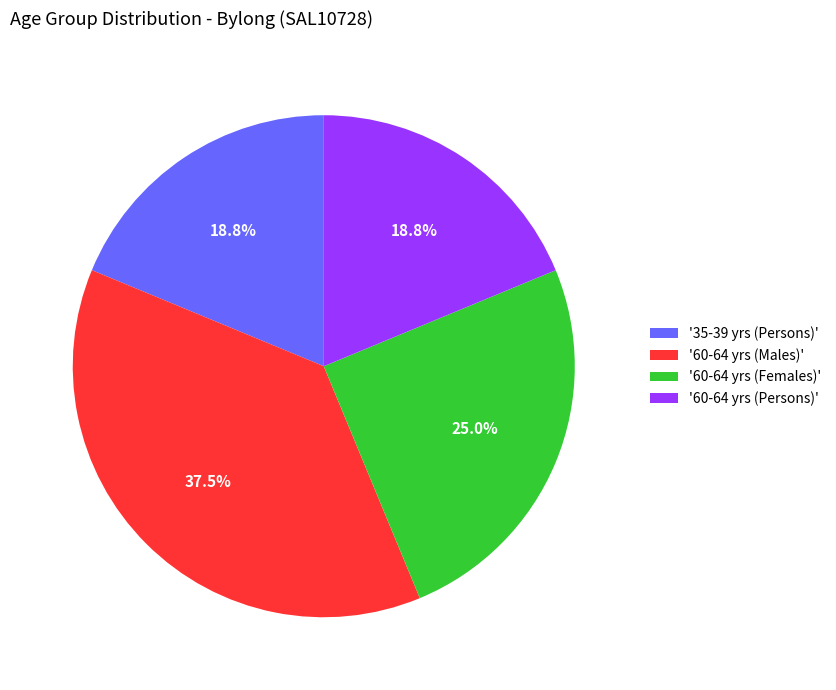

Between '60-64 yrs (Persons)' and '60-64 yrs (Males)', which is larger?

'60-64 yrs (Males)'